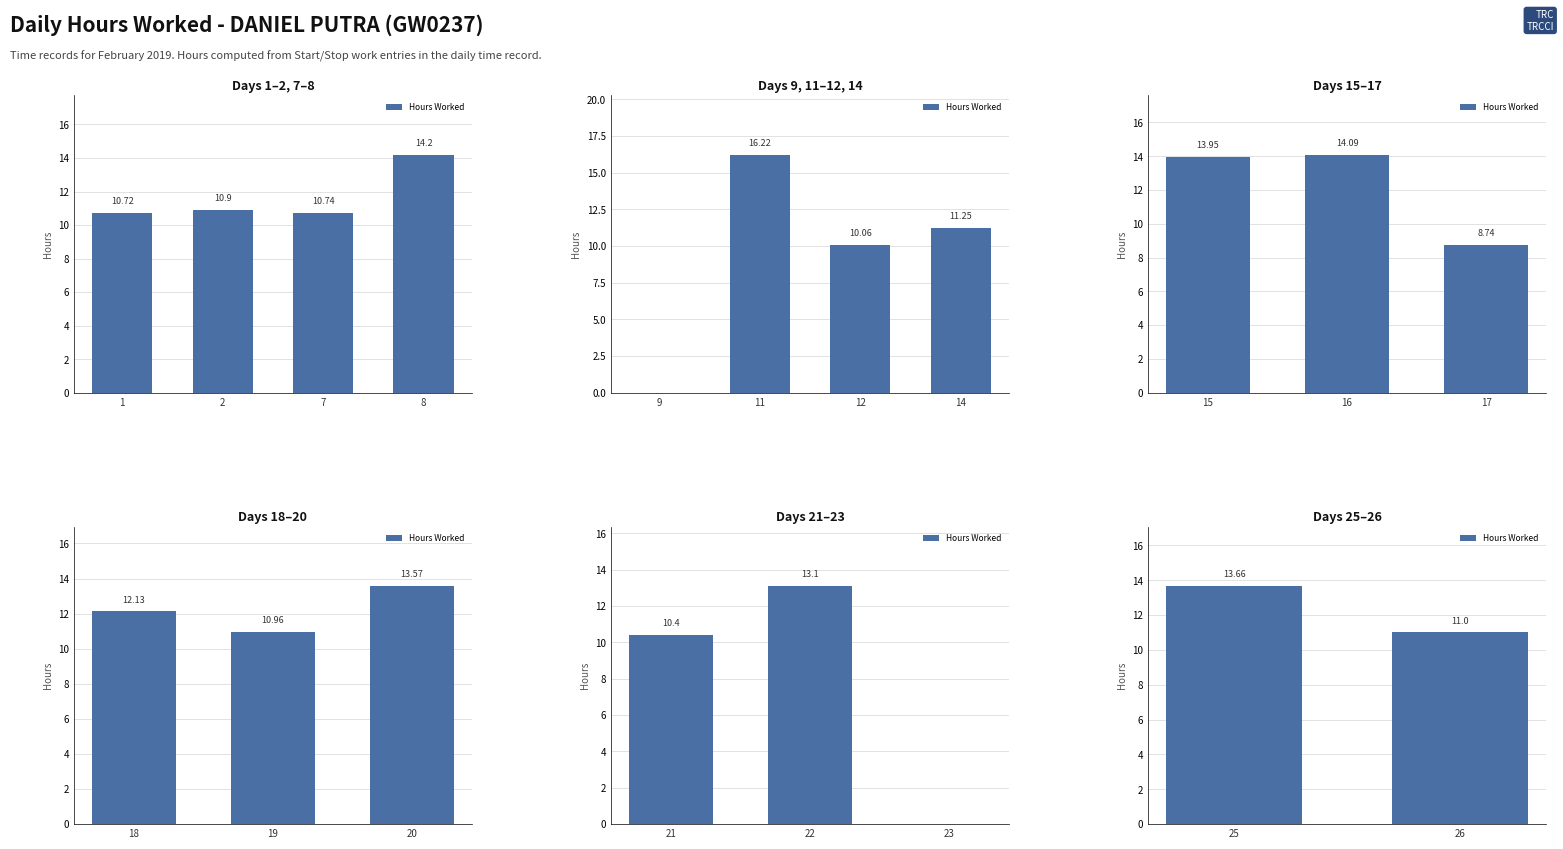

The value at 26 is 5.6. True or false?

False